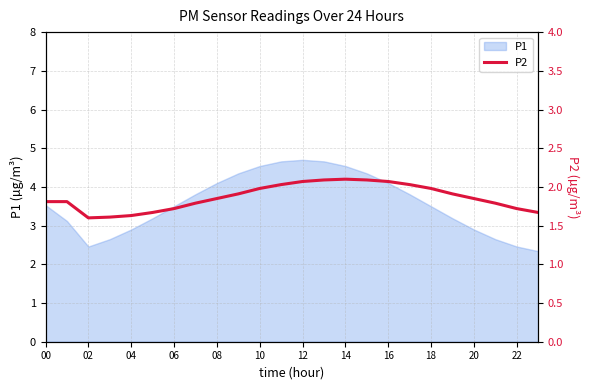

Where does the P1 series first go above 3?

00